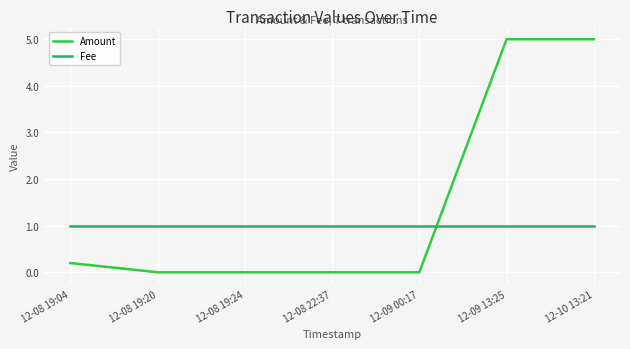

What position from the left is 12-08 19:24?

3